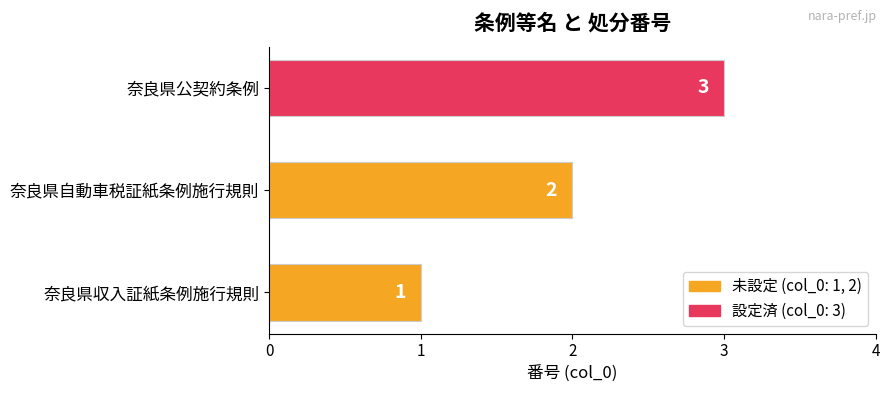

What is the sum of all values?

6